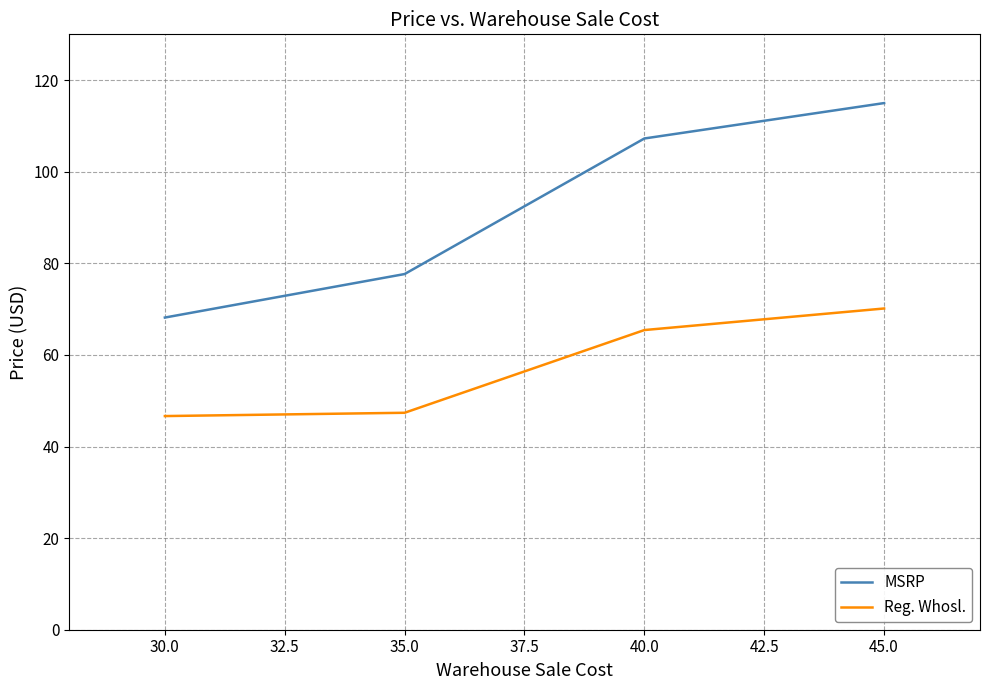

Is it true that MSRP equals 68.2 at 30.0?

True